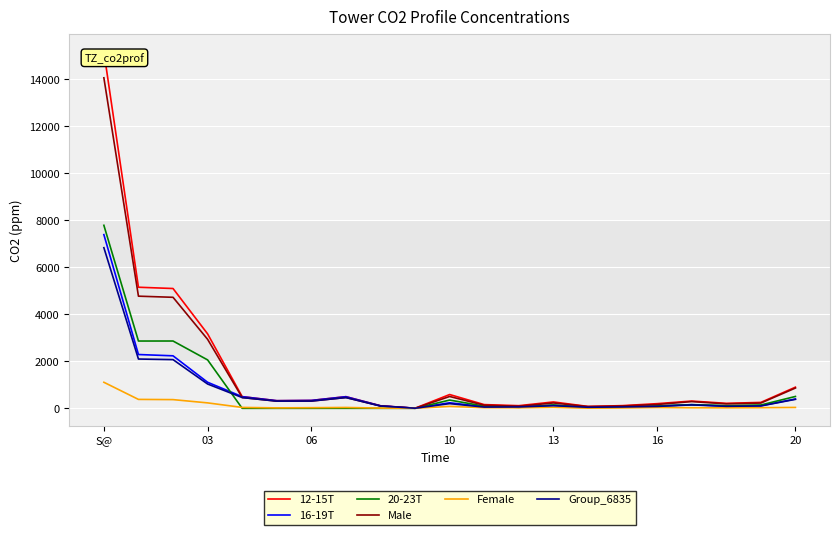

Which series has the widest spread of values?

12-15T